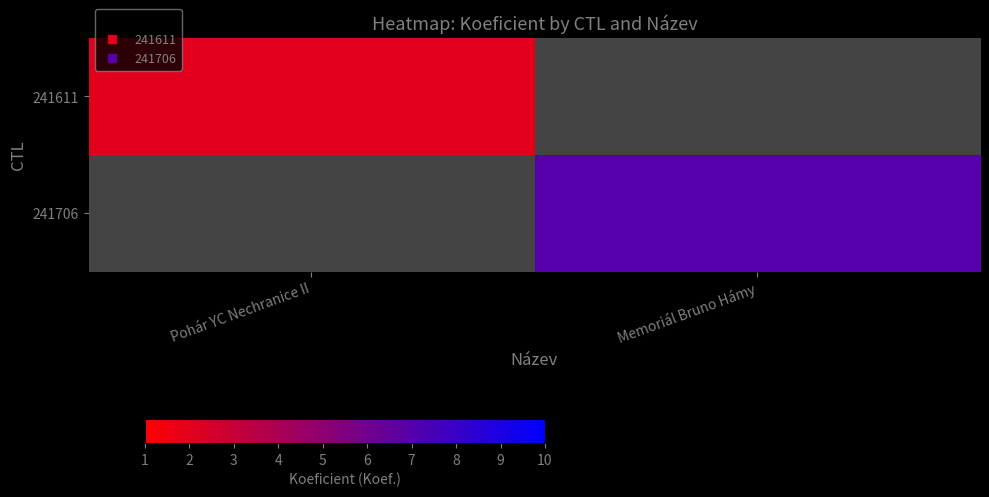

Is it true that 241611 equals 0.9 at Pohár YC Nechranice II?

False